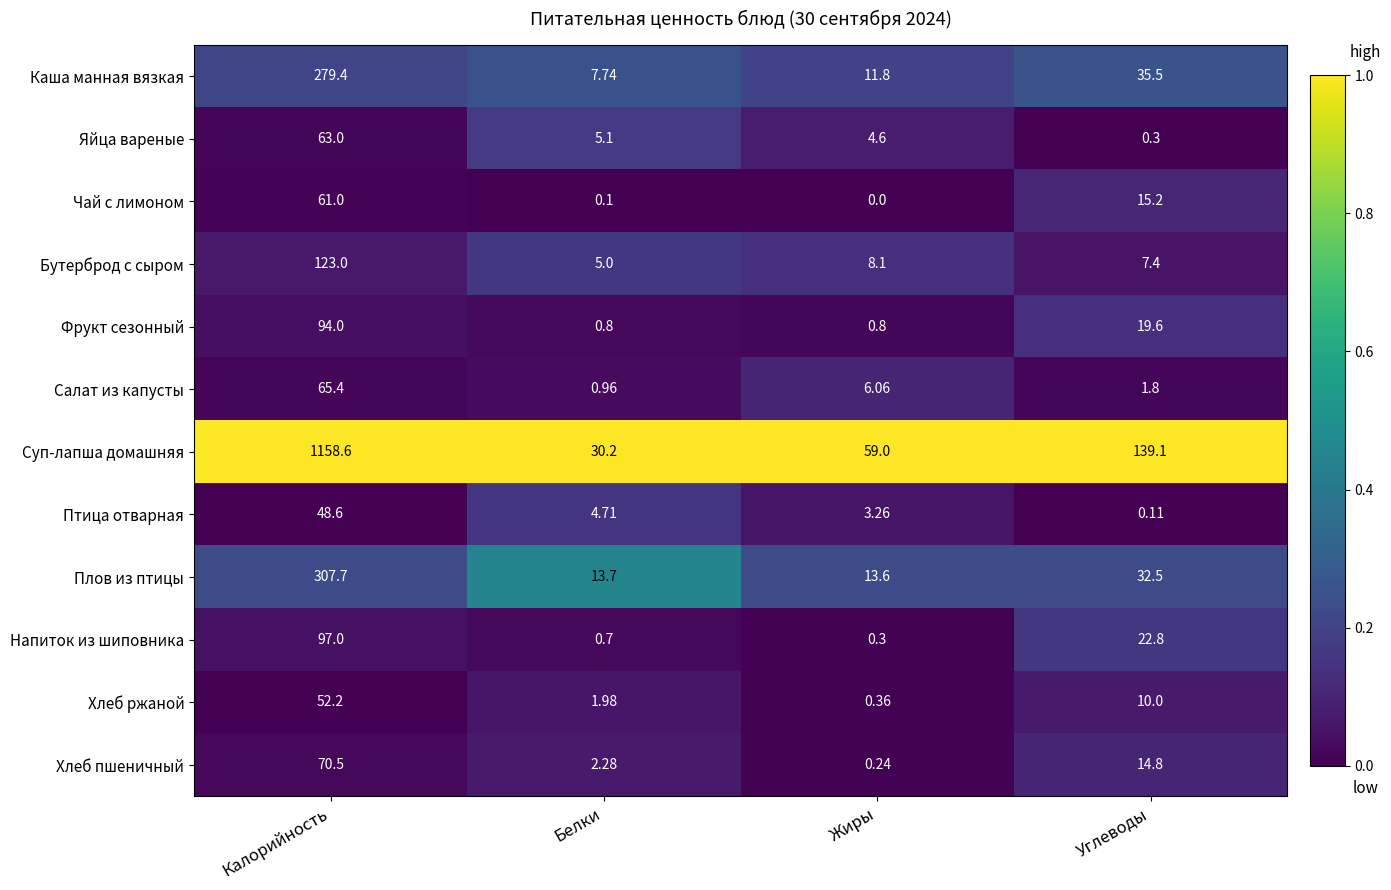

At which label is Суп-лапша домашняя closest to 594?

Углеводы